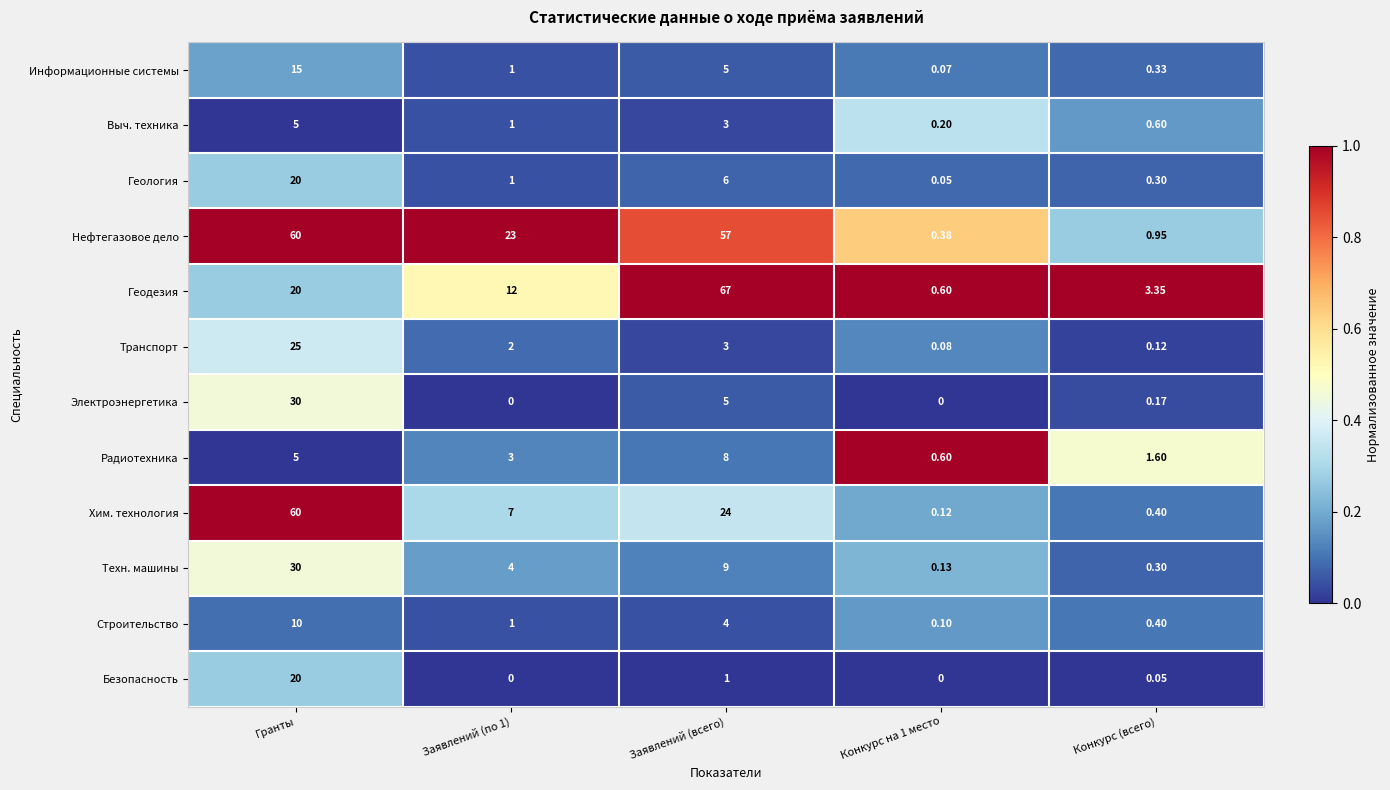

Which series has the widest spread of values?

Геодезия